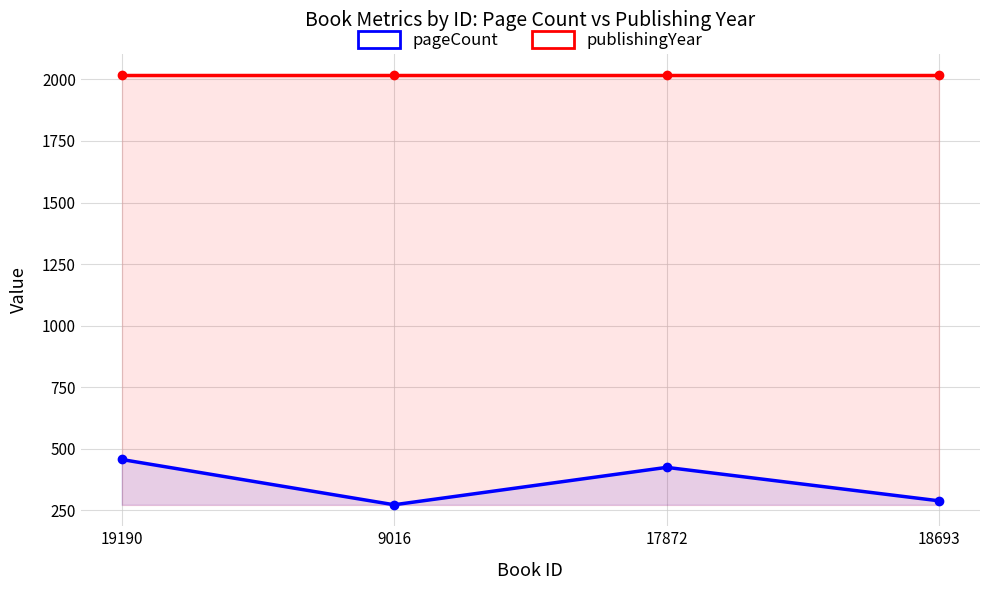

List the series in order of their peak value, lowest first.

pageCount, publishingYear